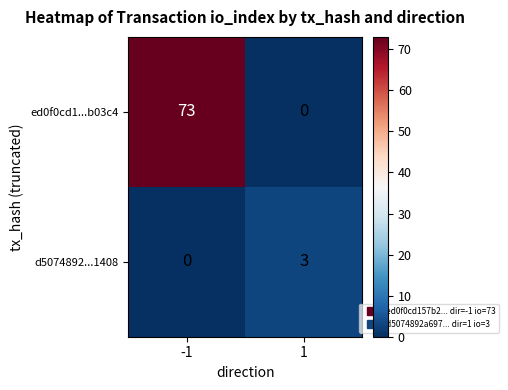

What is the sum of all ed0f0cd1...b03c4 values?

73